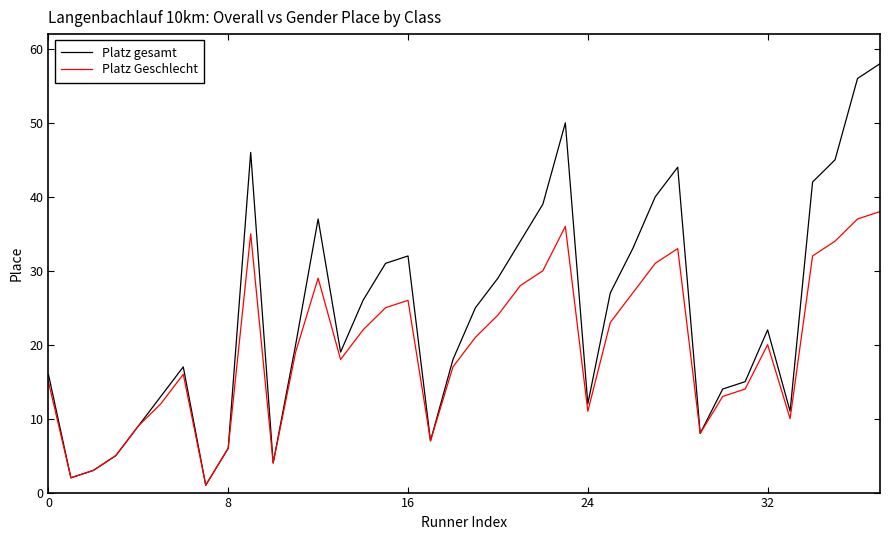

How many series are shown in this chart?

2